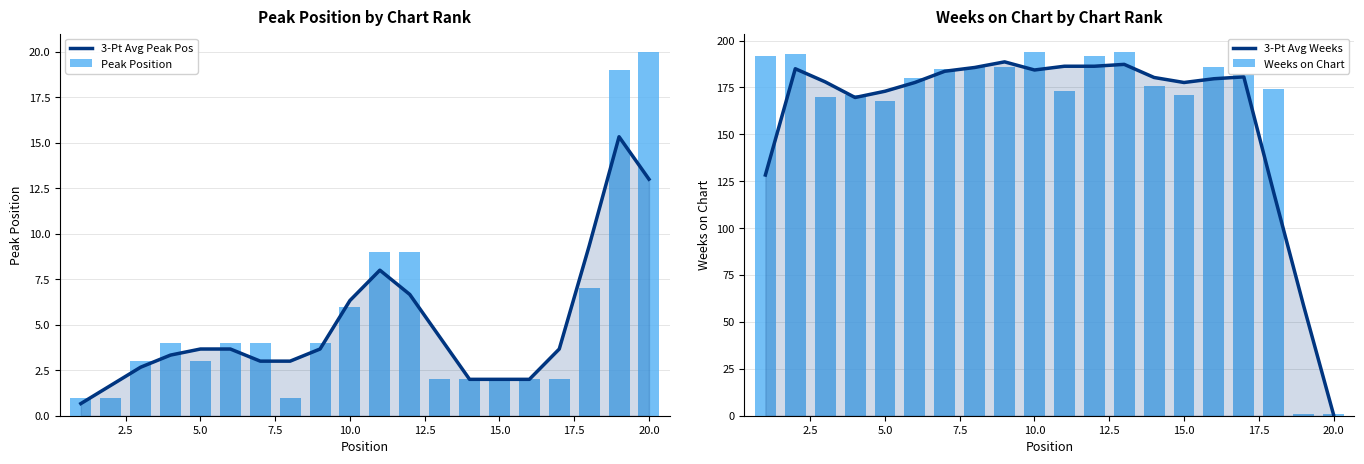

Rank the series by their maximum value, from lowest to highest.

3-Pt Avg Peak Pos, Peak Position, 3-Pt Avg Weeks, Weeks on Chart